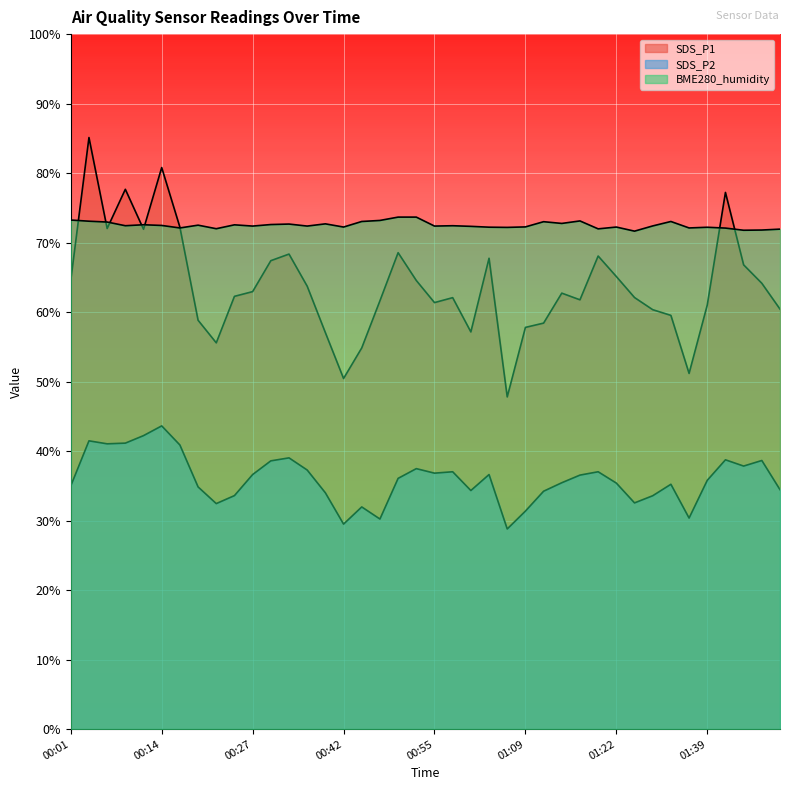

Which series has the largest range (max minus min)?

SDS_P1